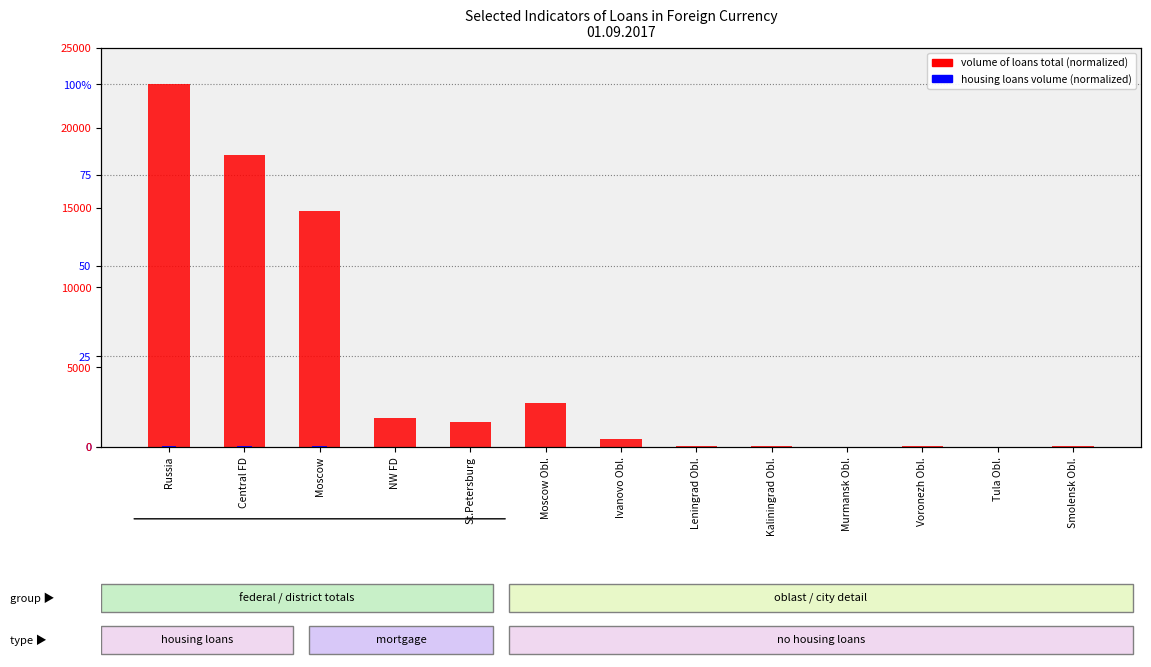

At which category is the sum across all series the highest?

Russia